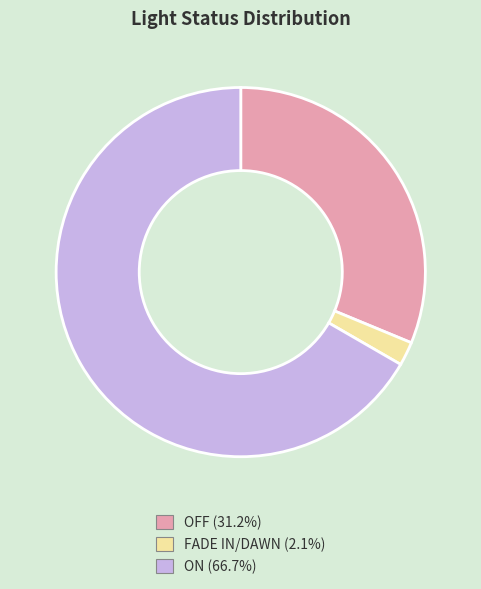

Is it true that ON is 67% of the pie?

True